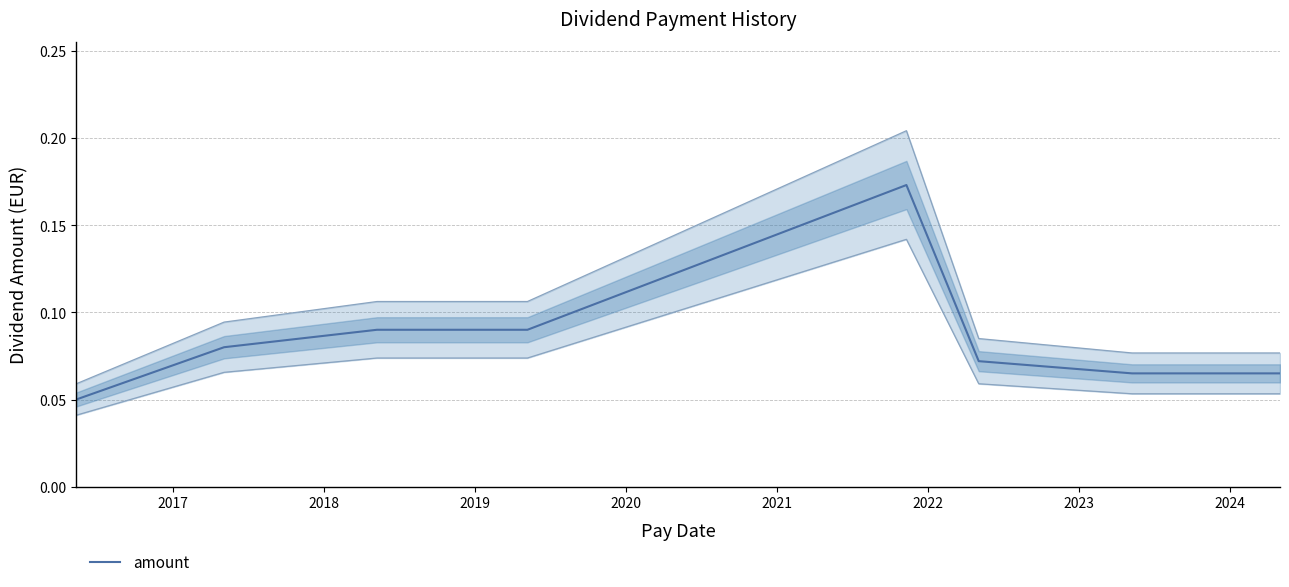

True or false: there are more than 1 points higher than both neighbors.

False